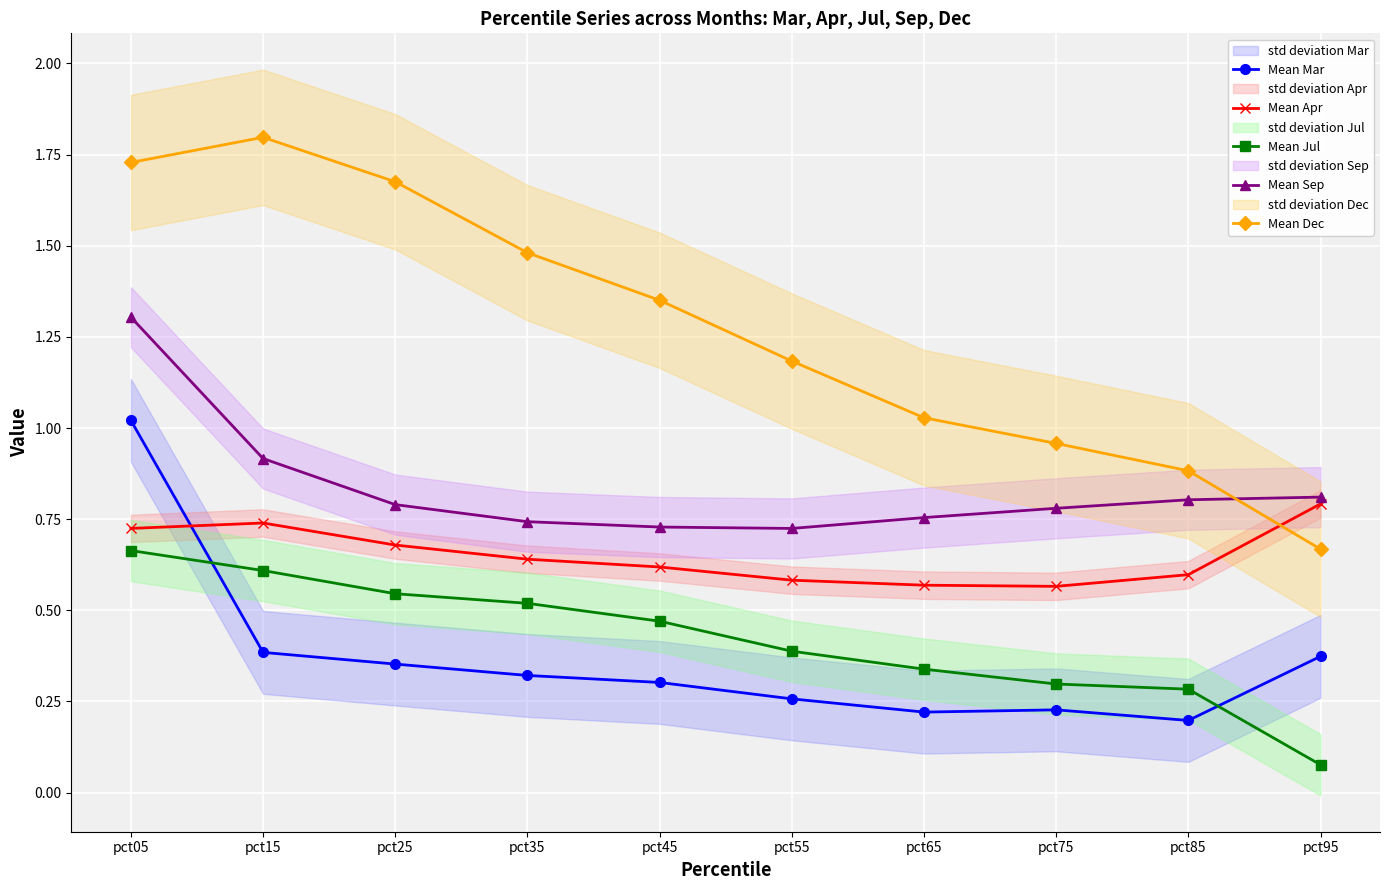

True or false: Mean Apr has a value of 0.6 at pct65.

True